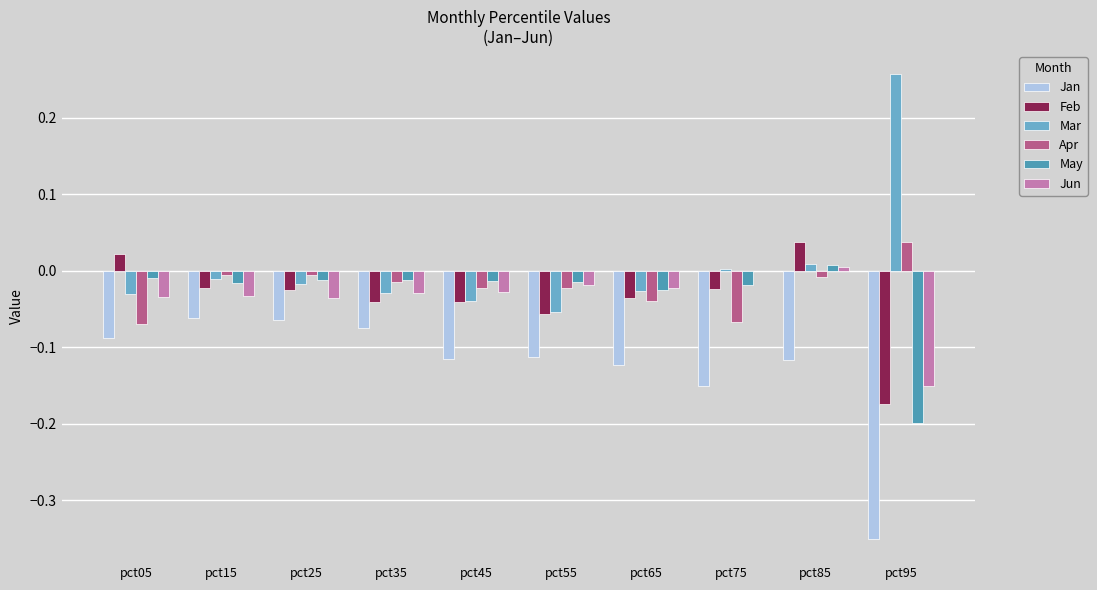

What is the total value across all series at pct55?

-0.3